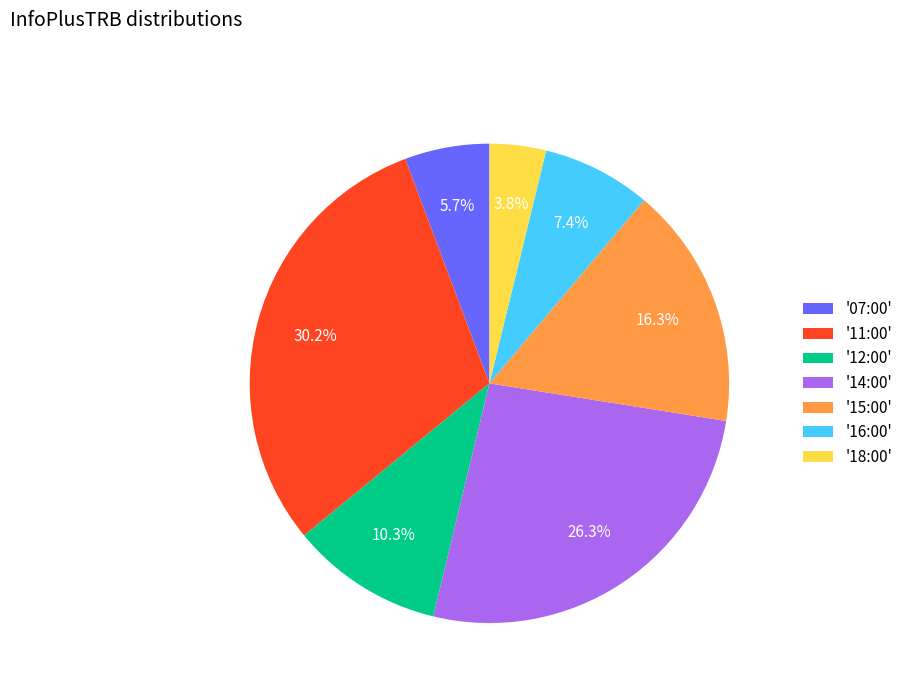

Combined, what portion of the pie is '12:00' and '11:00'?

40.5%